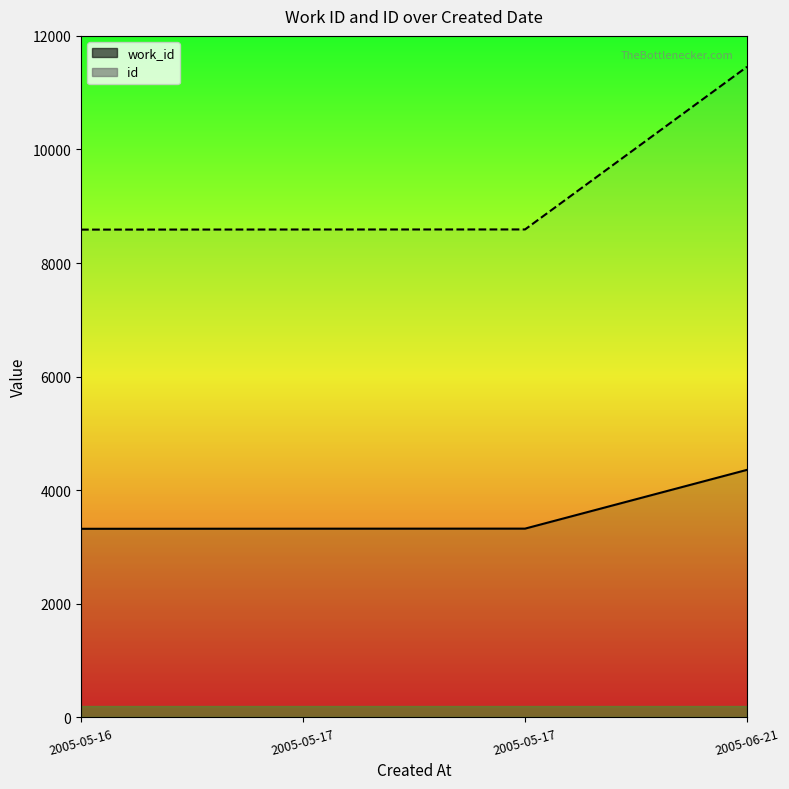

What is the maximum value shown in the chart?

11456